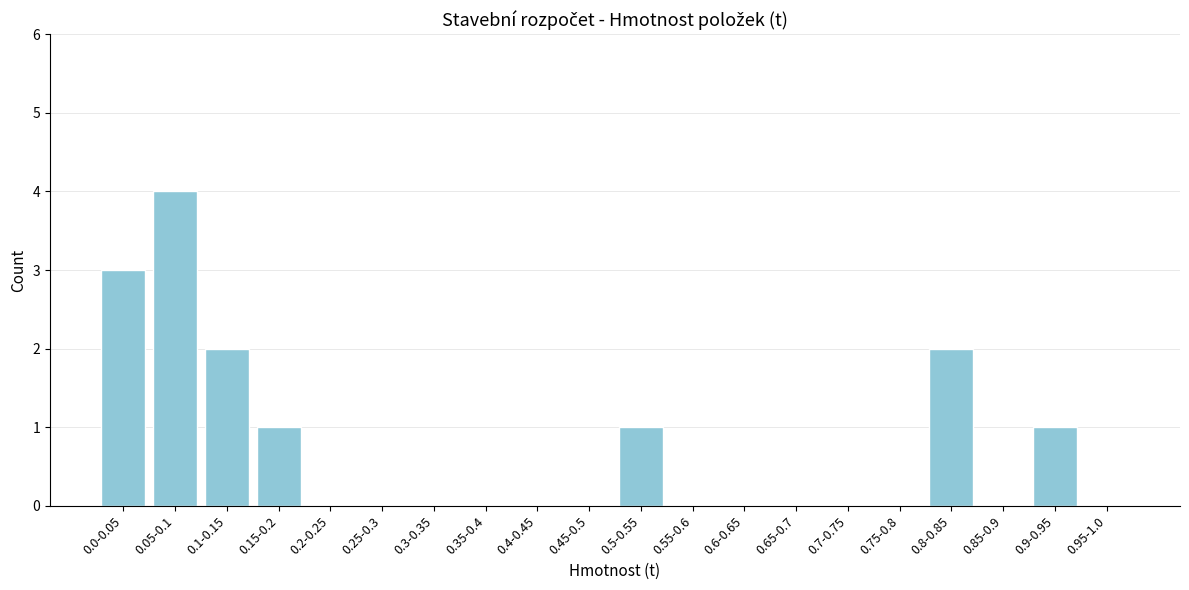

Reading left to right, extract all data points from this chart.

0.0-0.05=3	0.05-0.1=4	0.1-0.15=2	0.15-0.2=1	0.2-0.25=0	0.25-0.3=0	0.3-0.35=0	0.35-0.4=0	0.4-0.45=0	0.45-0.5=0	0.5-0.55=1	0.55-0.6=0	0.6-0.65=0	0.65-0.7=0	0.7-0.75=0	0.75-0.8=0	0.8-0.85=2	0.85-0.9=0	0.9-0.95=1	0.95-1.0=0